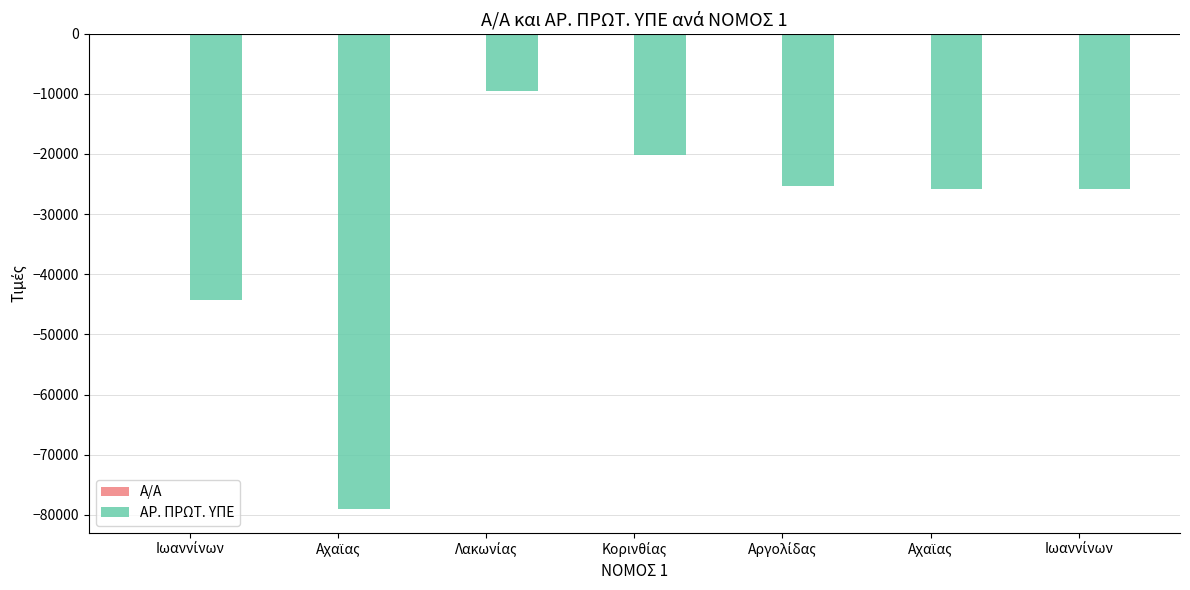

What is the difference between the maximum and minimum values in the ΑΡ. ΠΡΩΤ. ΥΠΕ series?

69558